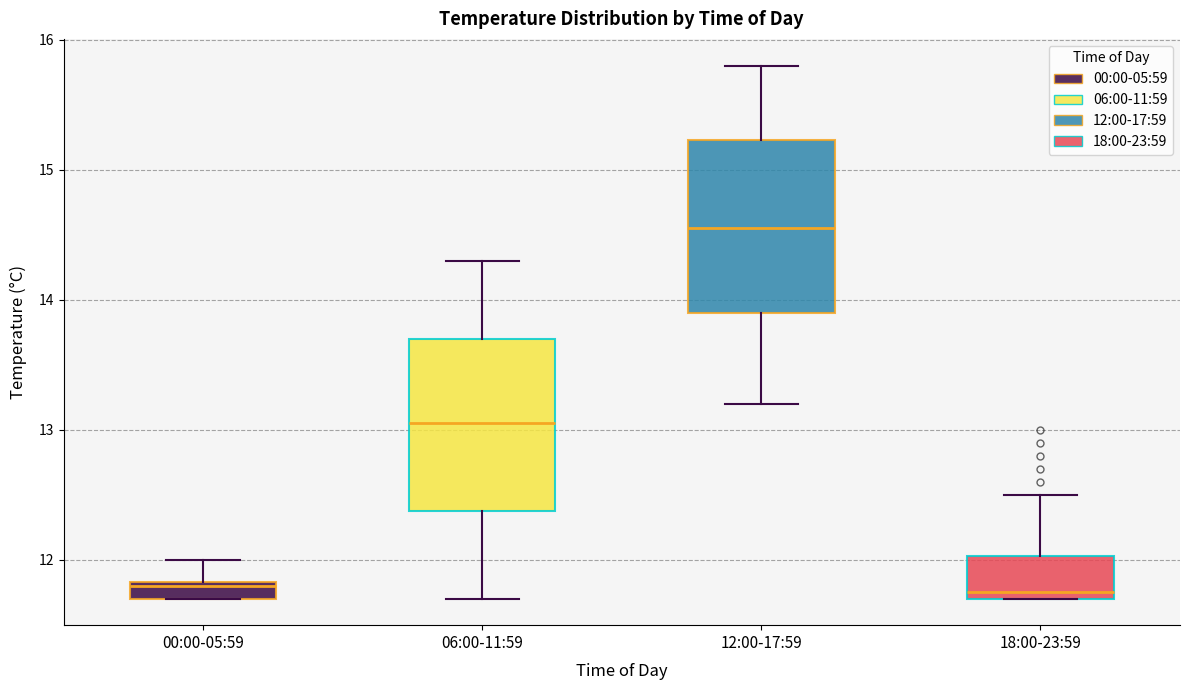

Where does the median line of the box for 12:00-17:59 sit on the y-axis? The values are not printed on the chart, so give them approximately, as read against the axis.

14.6